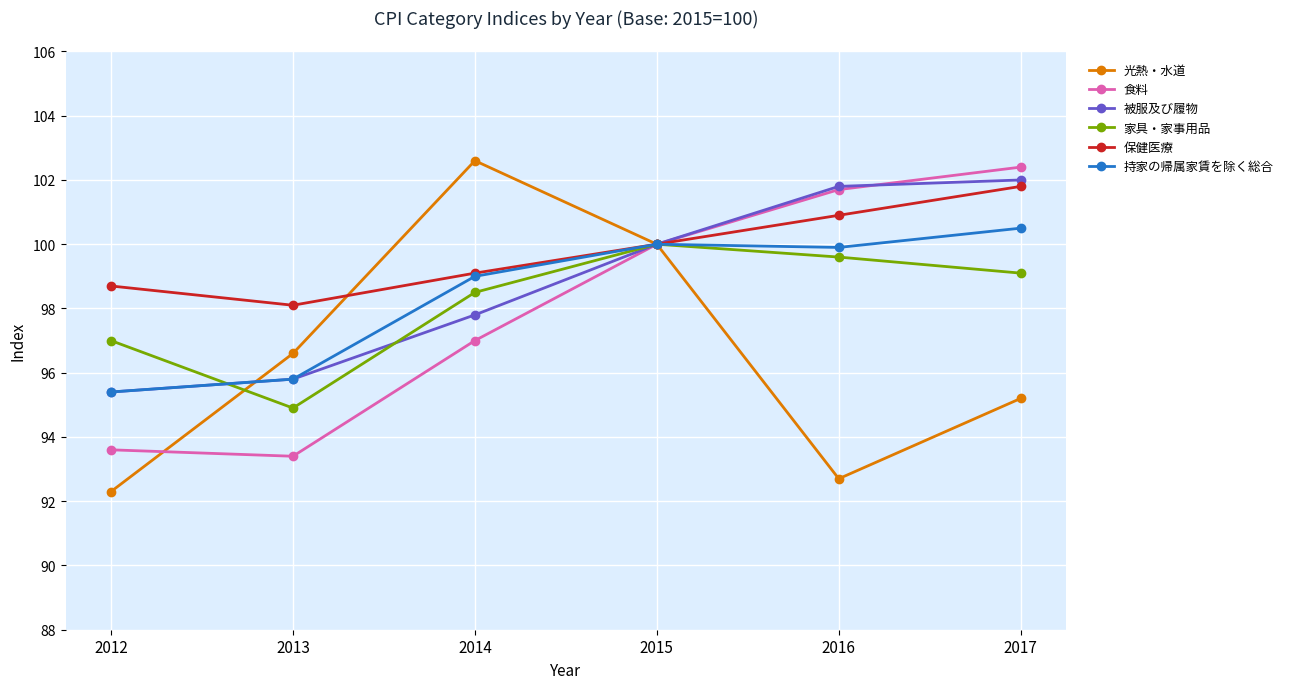

What is the difference between the maximum and minimum values in the 持家の帰属家賃を除く総合 series?

5.1